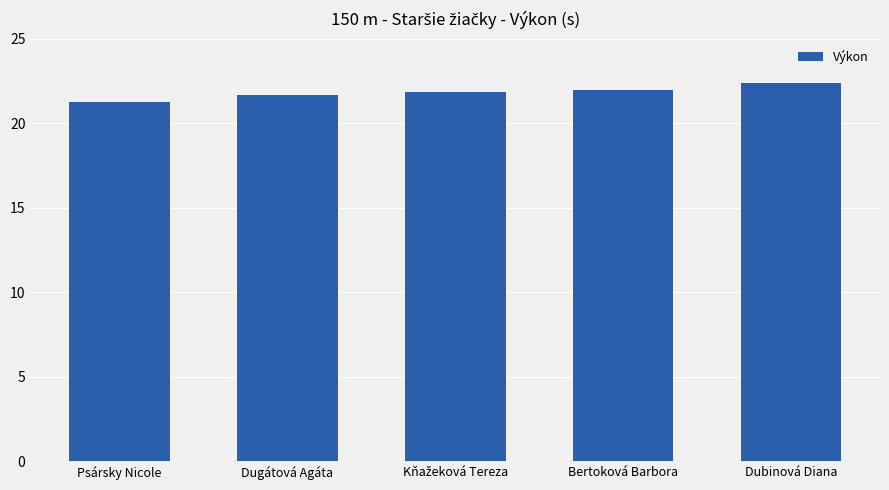

What is the difference between the maximum and minimum values?

1.1